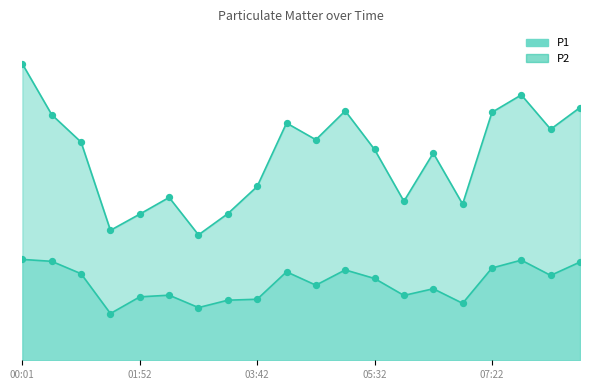

At which category is the sum across all series the highest?

00:01